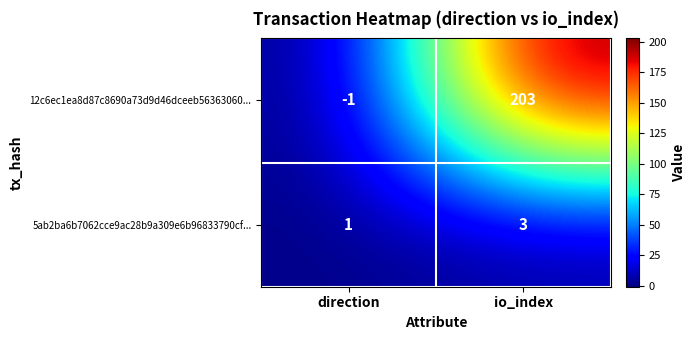

What is the sum of all 12c6ec1ea8d87c8690a73d9d46dceeb56363060... values?

202